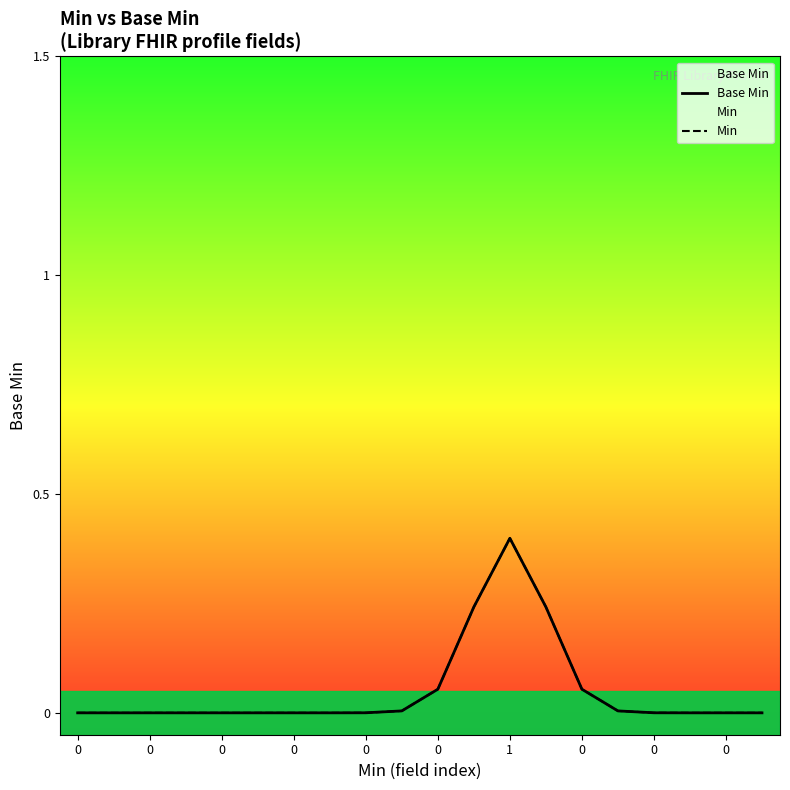

Which series has the largest total across all categories?

Base Min